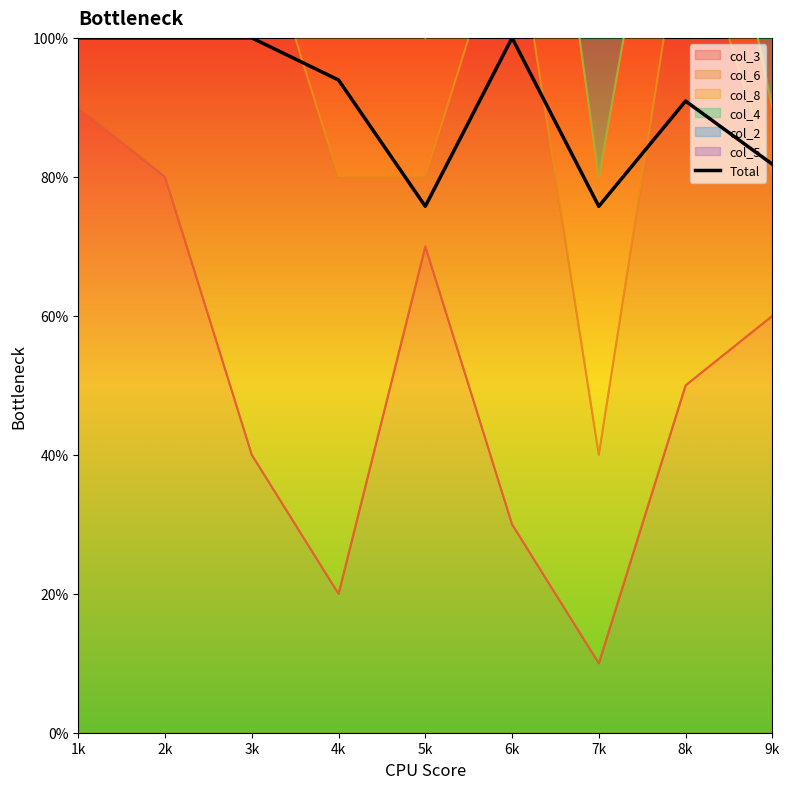

True or false: there are more than 2 points higher than both neighbors.

False